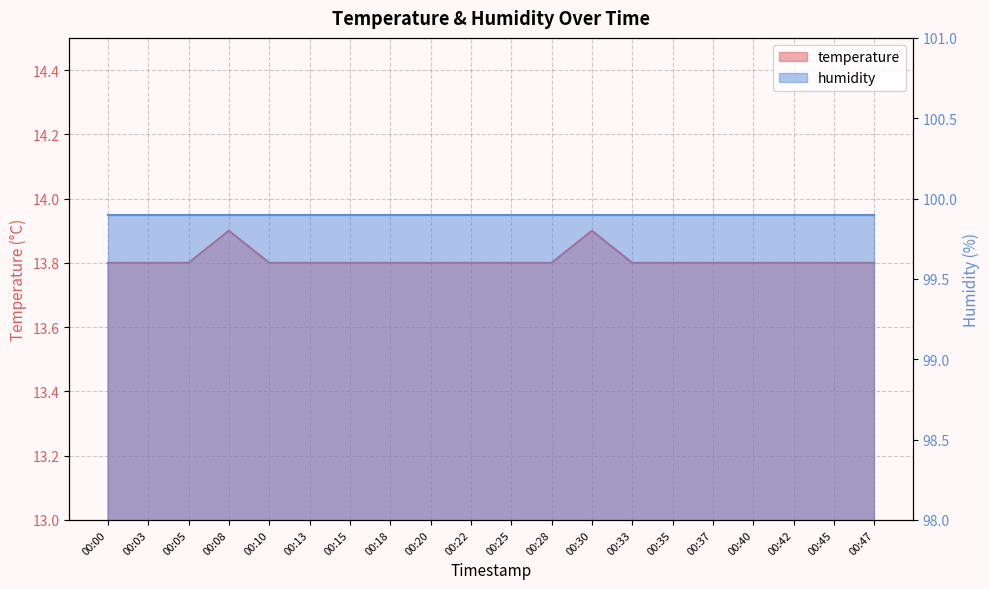

What is the value of the 1st point from the left?

13.8